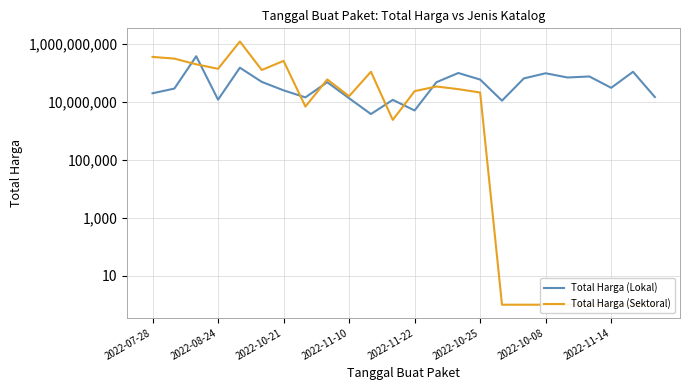

Is the value of Total Harga (Sektoral) at 14 greater than the value of Total Harga (Lokal) at 12?

Yes